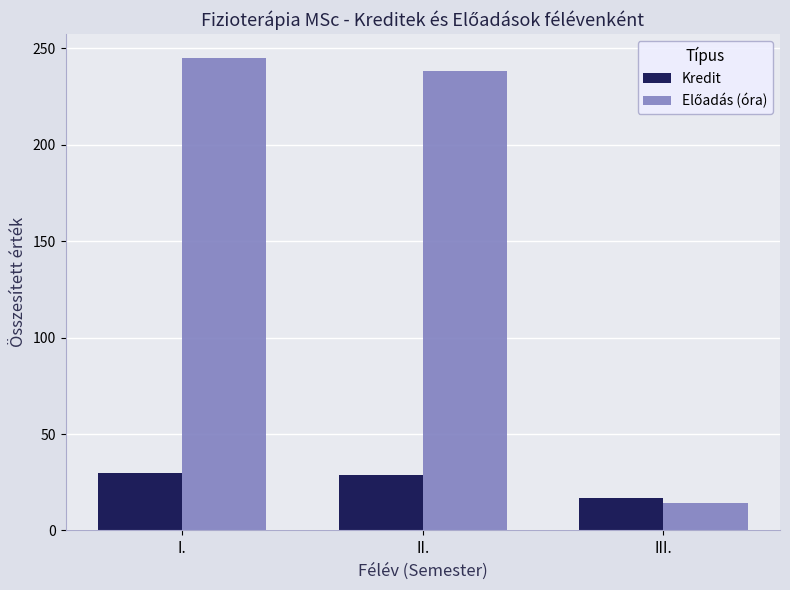

Does the chart contain stacked bars?

No